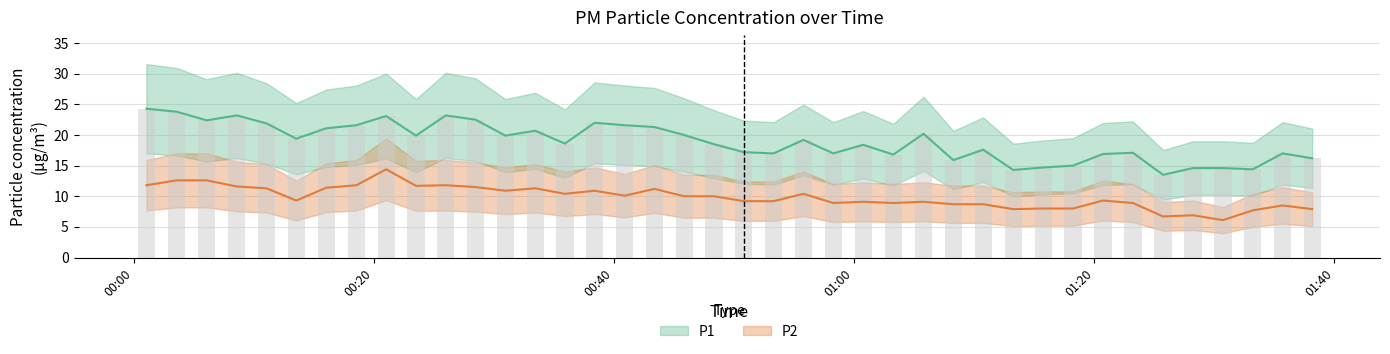

What are all the series names shown in the legend?

P1, P2